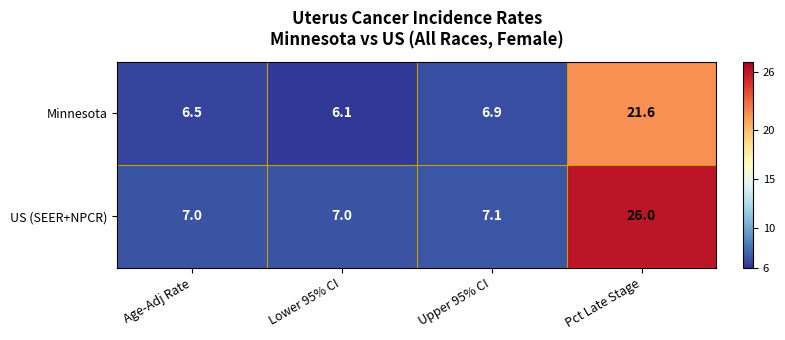

Reading left to right, what are all the values shown in this chart?

Minnesota: 6.5	6.1	6.9	21.6
US (SEER+NPCR): 7.0	7.0	7.1	26.0